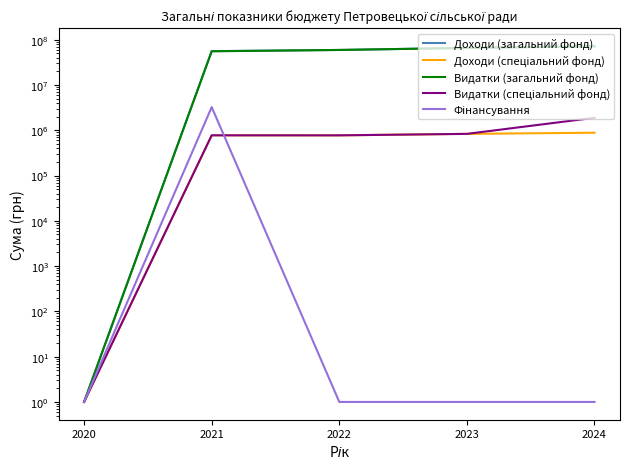

Reading left to right, what are all the values shown in this chart?

Доходи (загальний фонд): 2020=1	2021=55811554	2022=59265000	2023=65802000	2024=72019400
Доходи (спеціальний фонд): 2020=1	2021=772000	2022=771000	2023=831200	2024=881500
Видатки (загальний фонд): 2020=1	2021=55404600	2022=59265000	2023=65802000	2024=71019400
Видатки (спеціальний фонд): 2020=1	2021=772000	2022=771000	2023=831200	2024=1881500
Фінансування: 2020=1	2021=3248114	2022=1	2023=1	2024=1